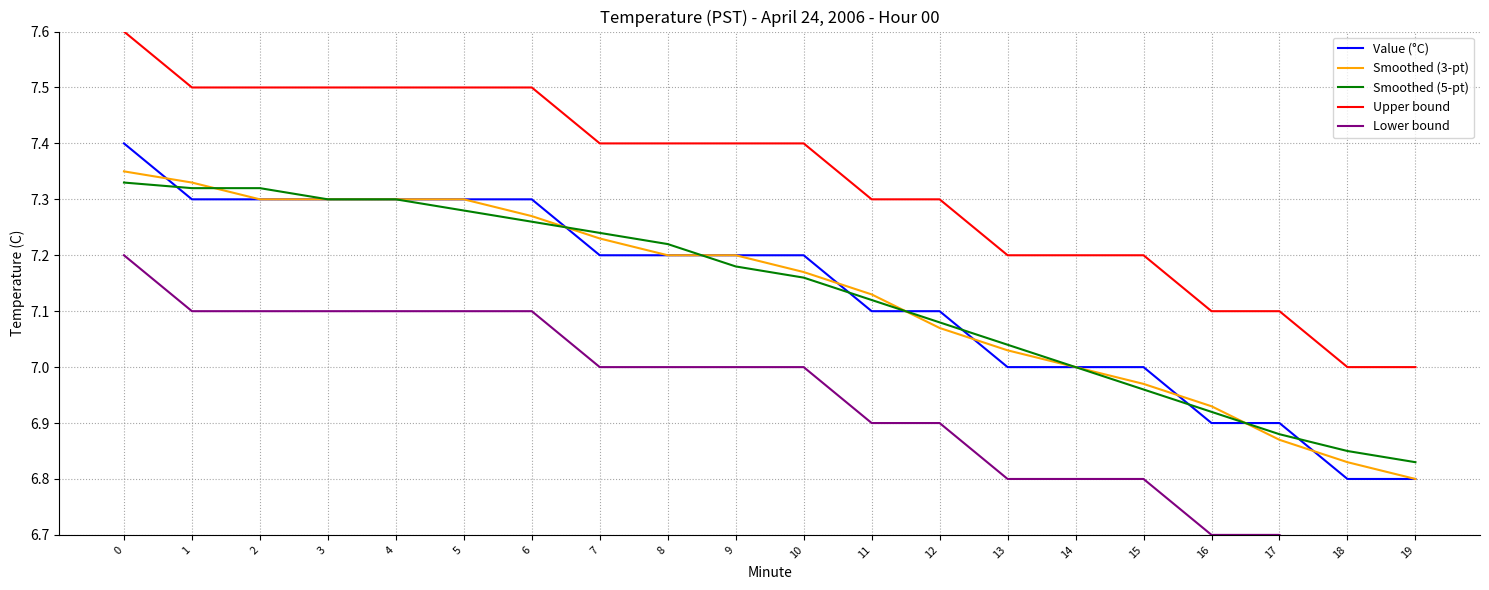

What is the sum of the Upper bound values at 11 and 1?

14.8